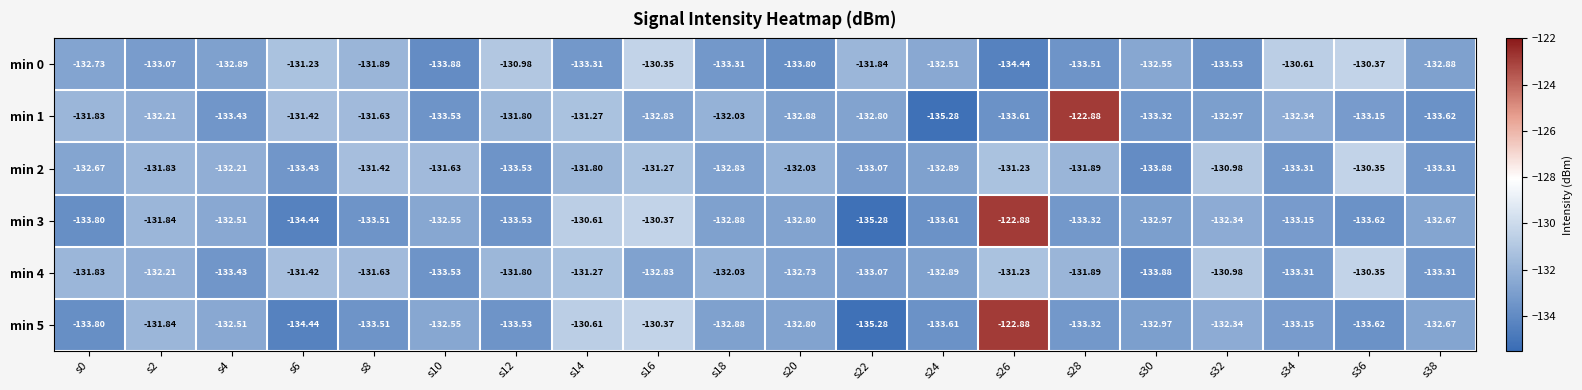

What is the greatest value displayed?

-122.9